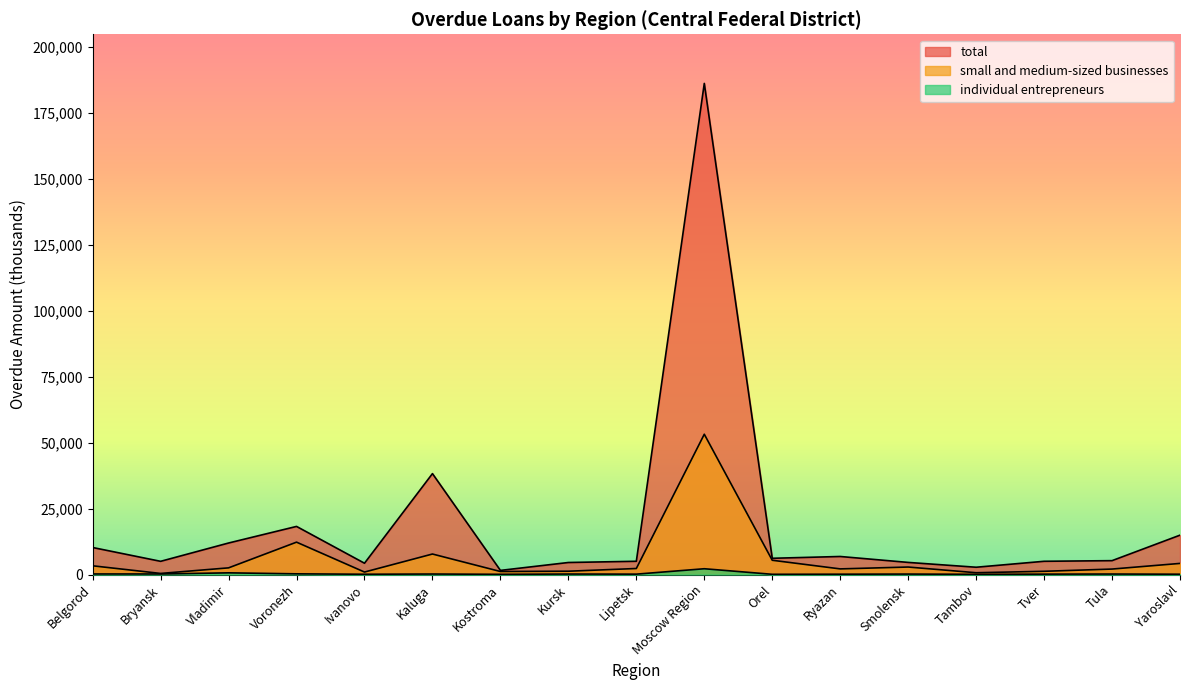

True or false: total and small and medium-sized businesses cross at least once.

False